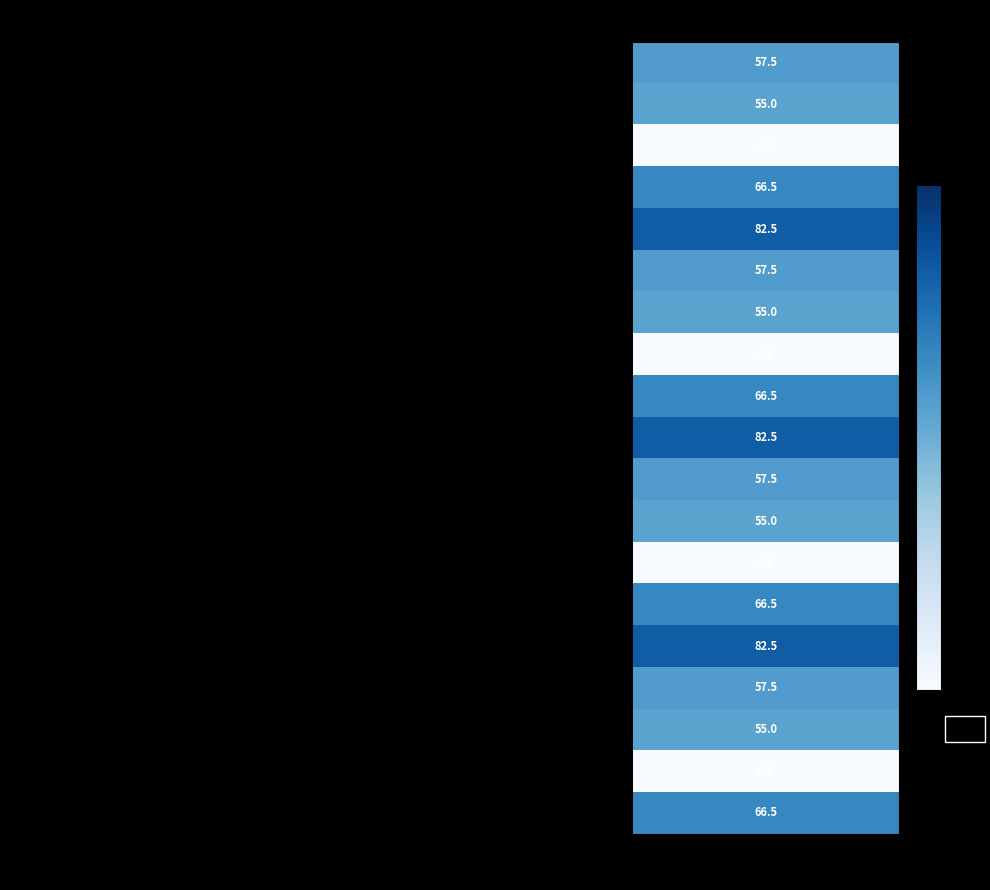

Is it true that Annabelle equals 82.5 at Moyenne?

True